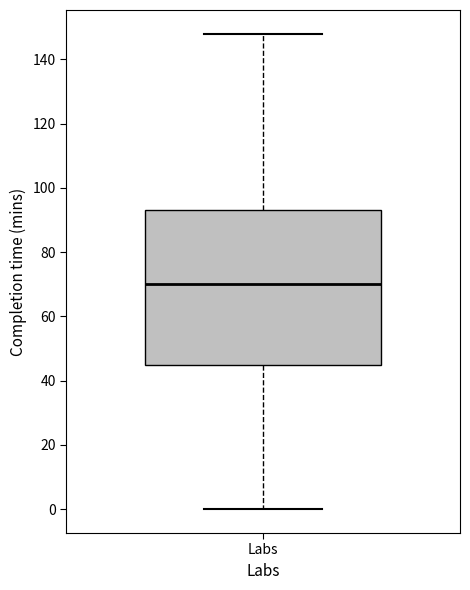

Transcribe this box plot: give where the median line is, the range the box spans, and where the two whiskers end, as read against the y-axis. The values are not printed on the chart, so give them approximately, as read against the axis.

median 70, box 44 to 94, whiskers 0 to 148